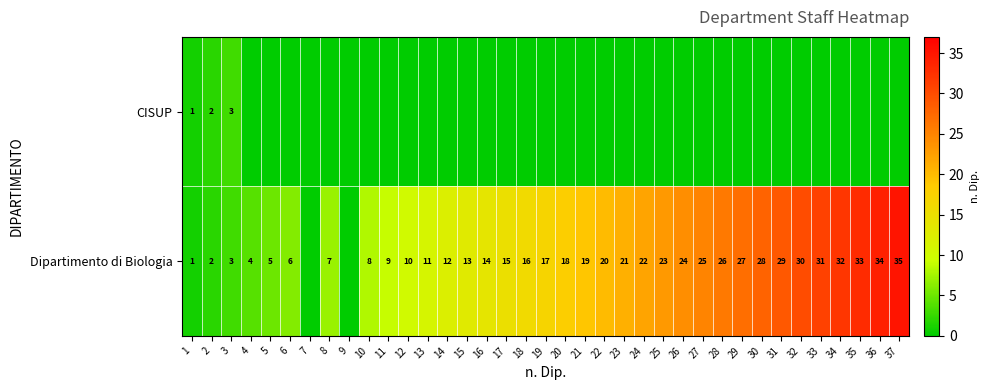

The Dipartimento di Biologia series shows 34 at 36. True or false?

True